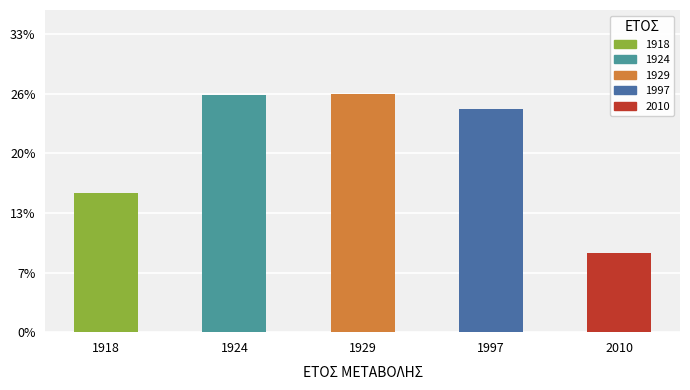

Is it true that the value at 1918 is 252?

False